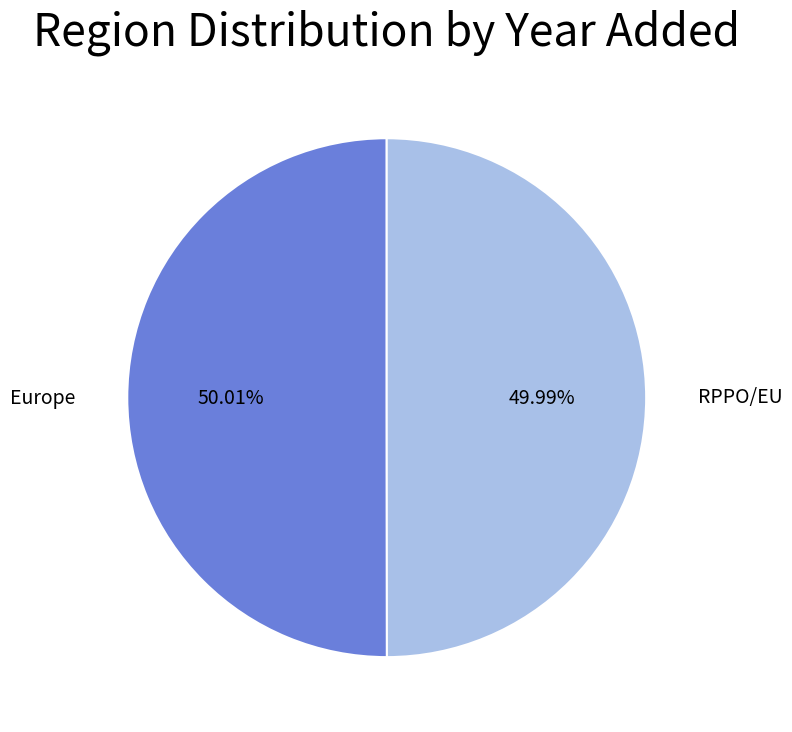

Does any single category account for the majority?

Yes